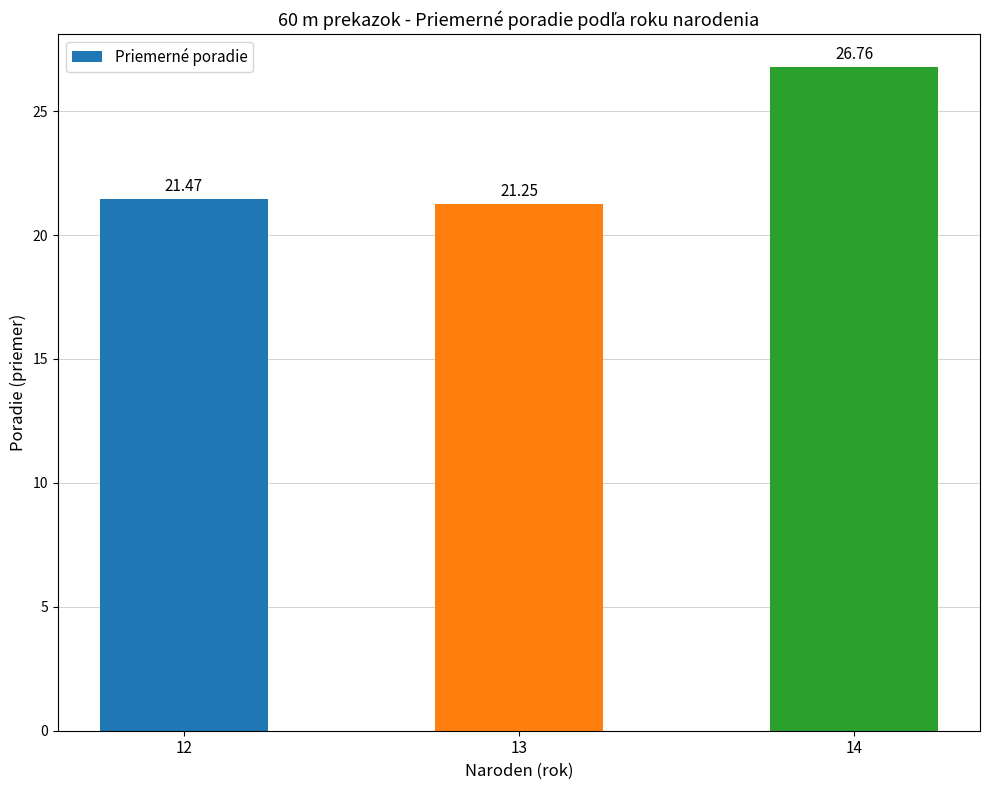

List the labels in order of value, smallest first.

13, 12, 14